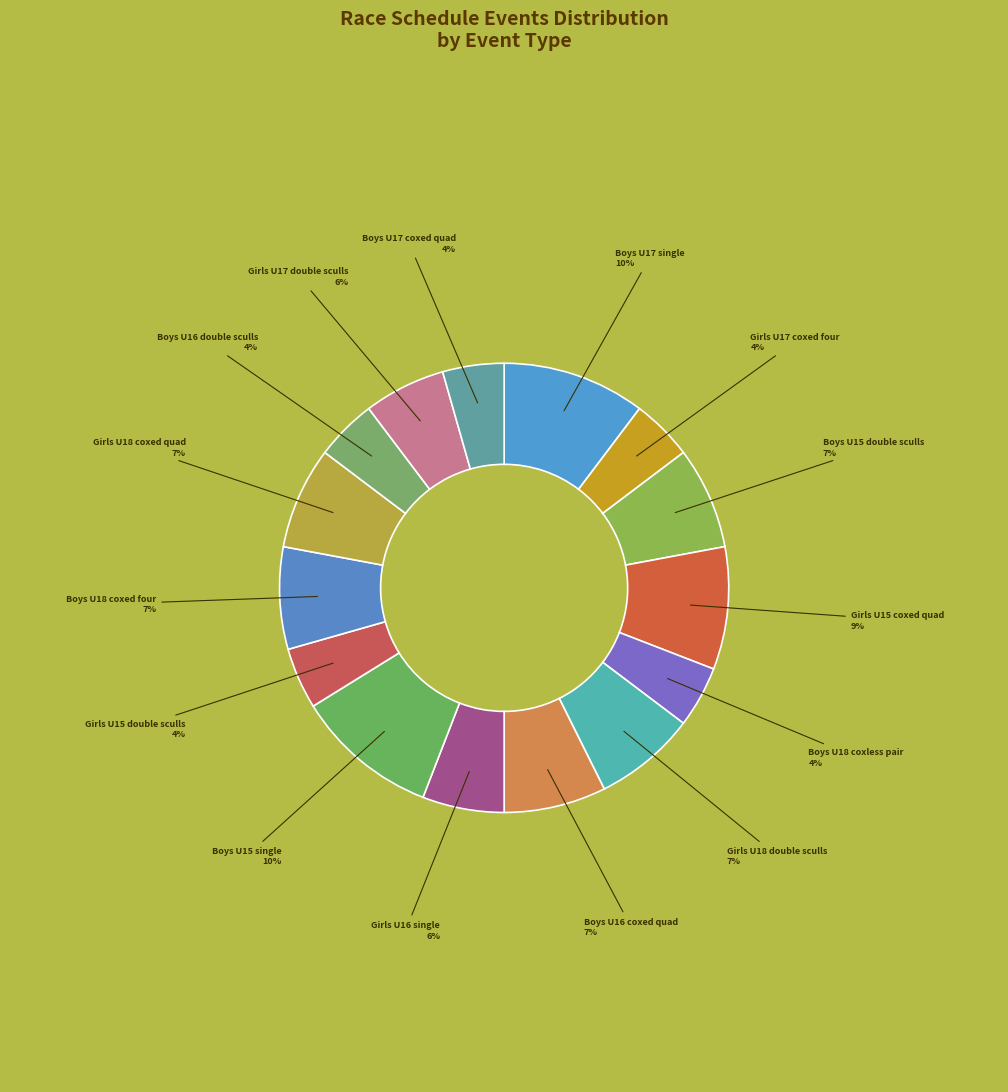

Count the number of slices in the pie.

15